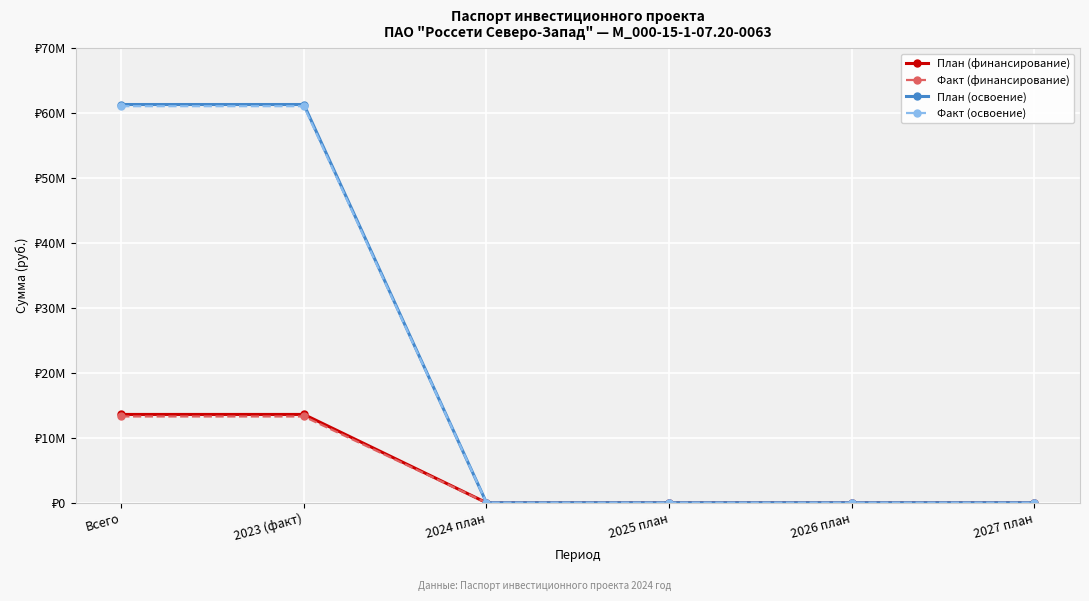

What value does the Факт (финансирование) series have at 2023 (факт), to the nearest 10?

13286400